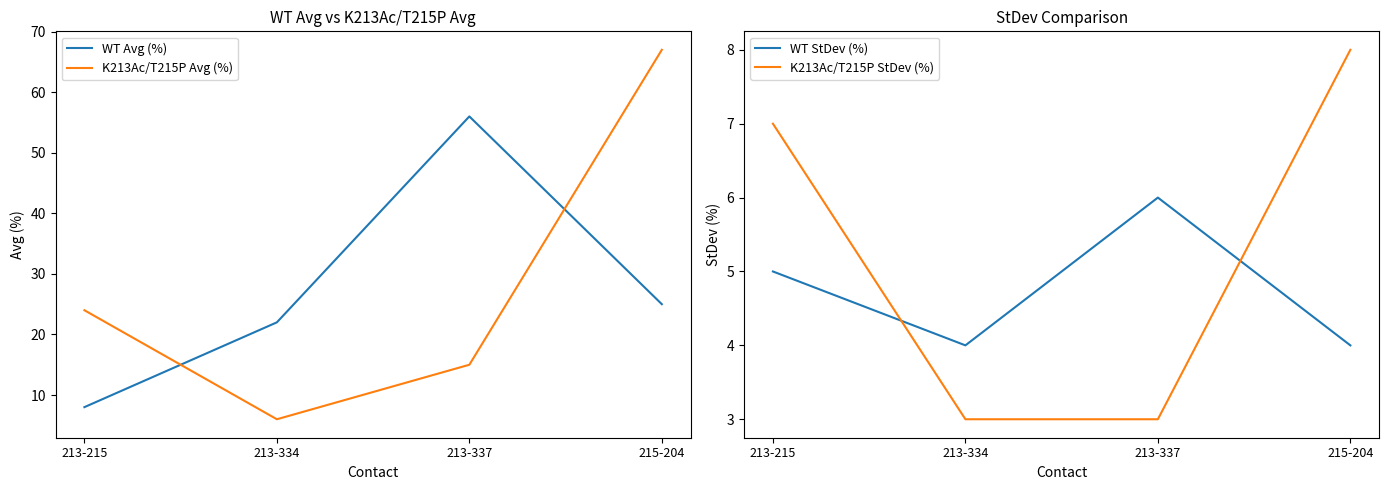

At which label does WT StDev (%) reach its peak?

213-337